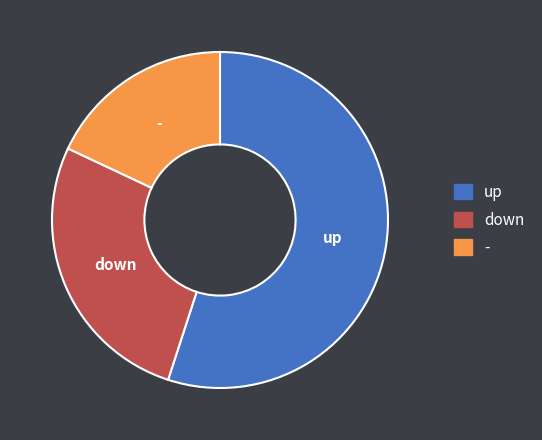

Do - and up together represent more than half of the pie?

Yes